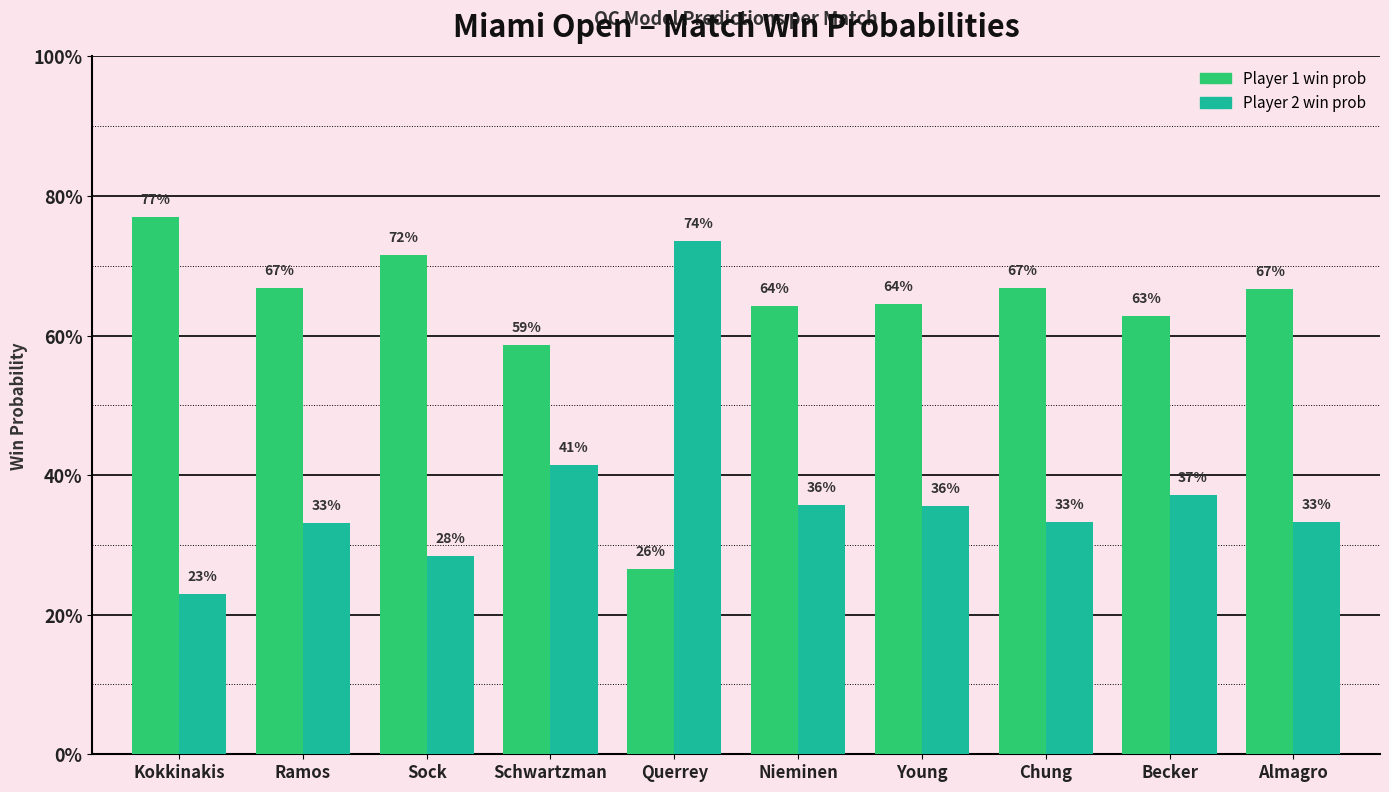

What is the total value across all series at Ramos?

1.0